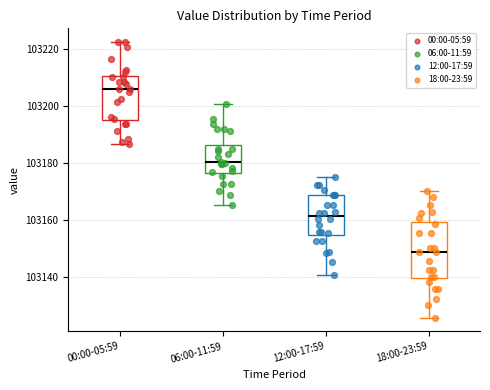

Which box's median line is the lowest?

18:00-23:59